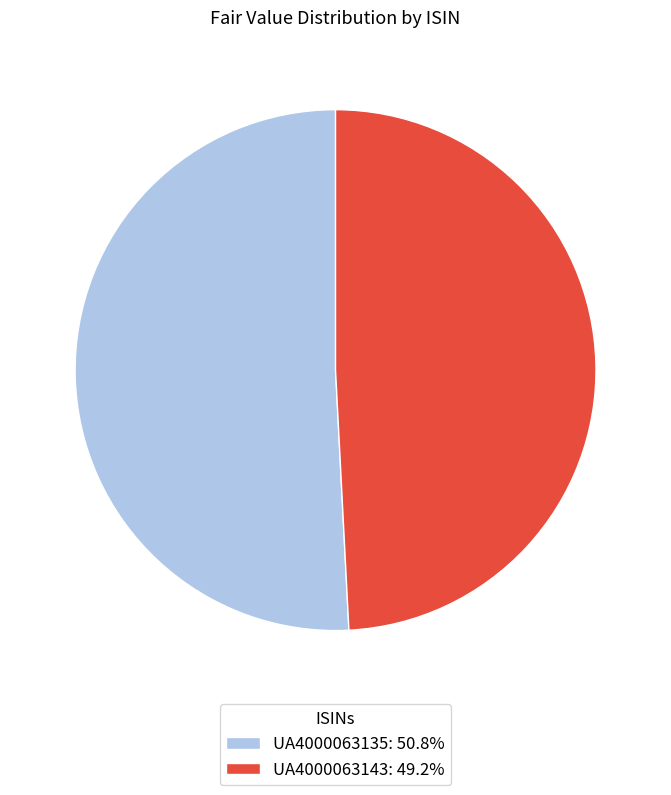

Combined, do UA4000063135 and UA4000063143 account for over 50%?

Yes